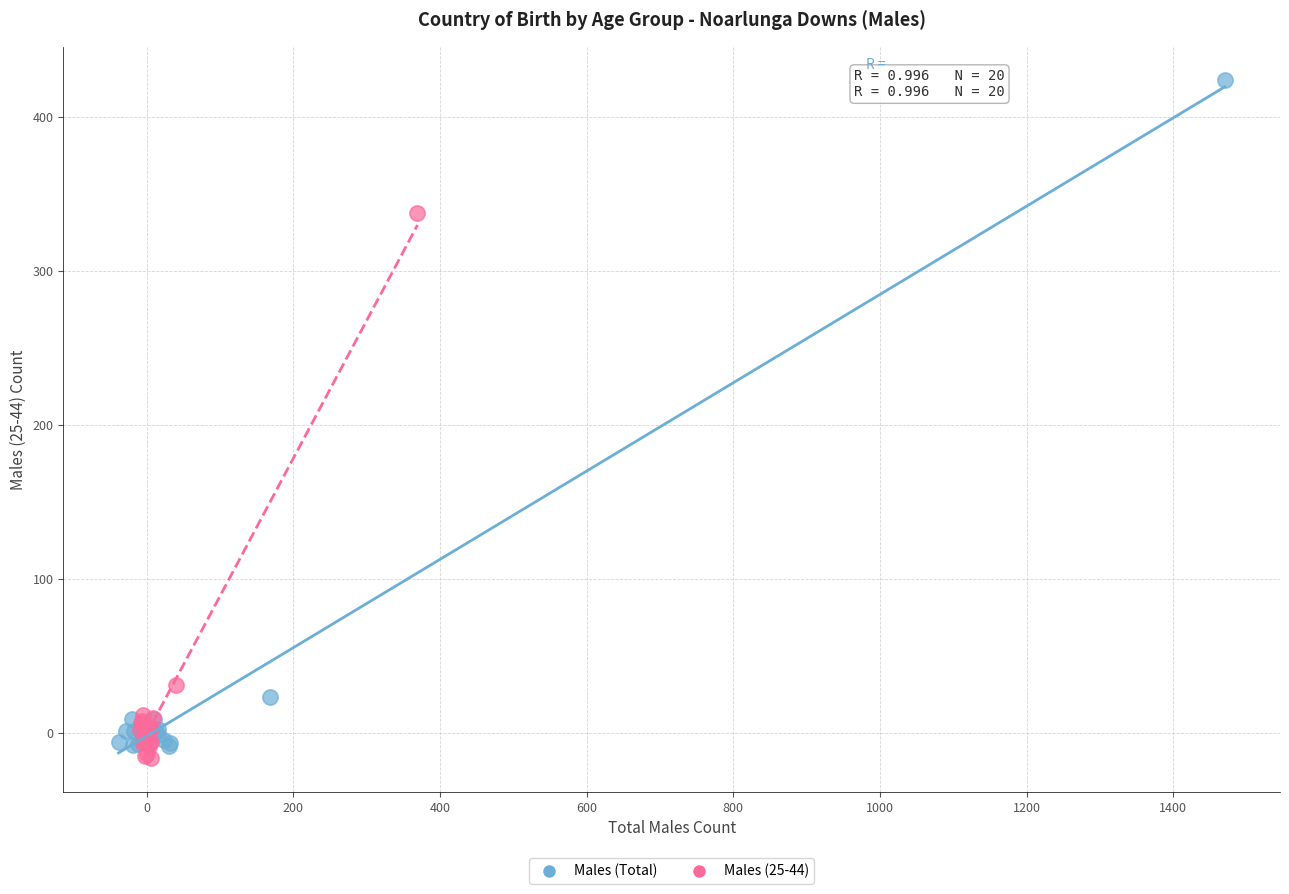

Which series has the widest spread of Y values?

Males (Total)